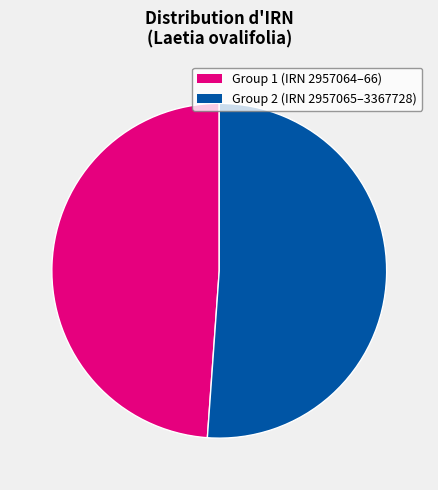

How many slices are in this pie chart?

2